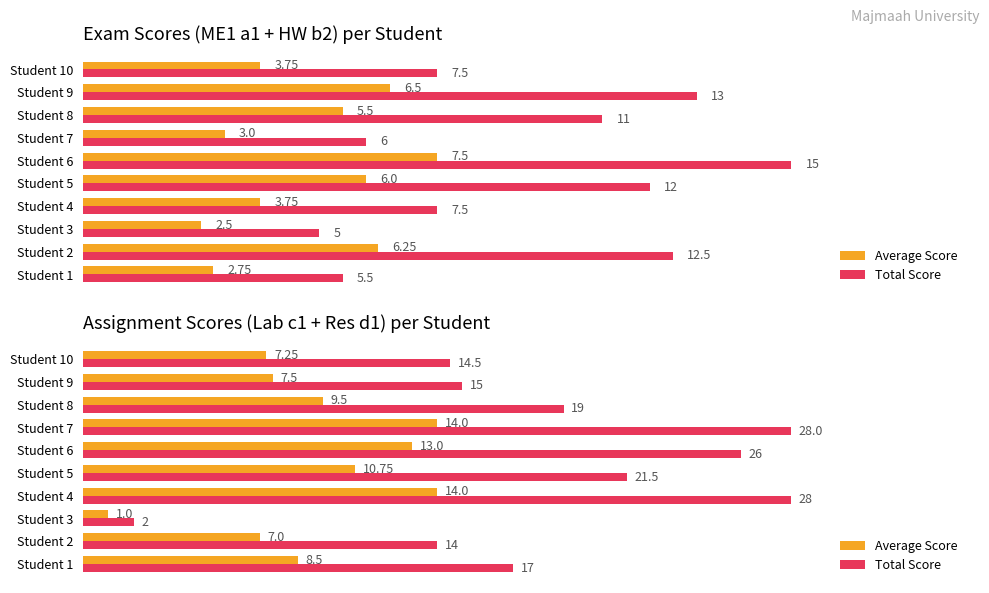

What is the difference between the second highest and minimum values in the Total Score series?

26.0